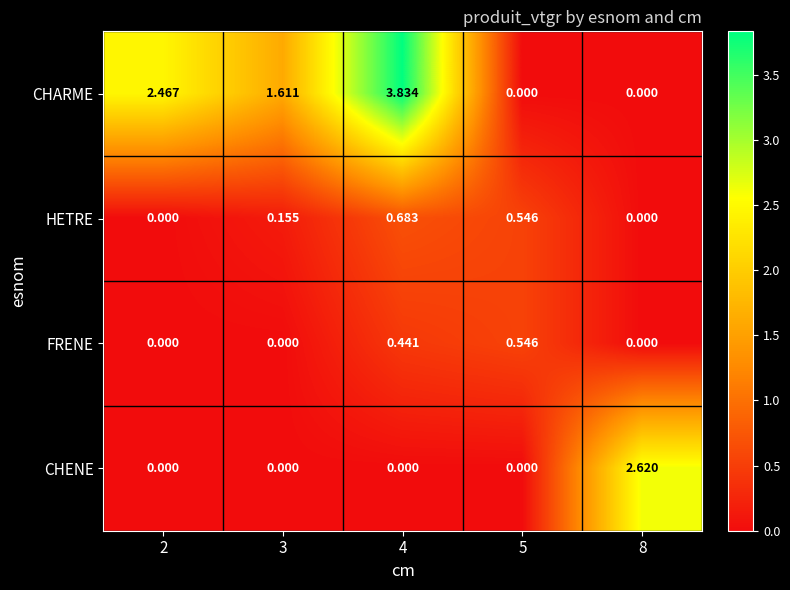

List the series in order of their peak value, lowest first.

FRENE, HETRE, CHENE, CHARME